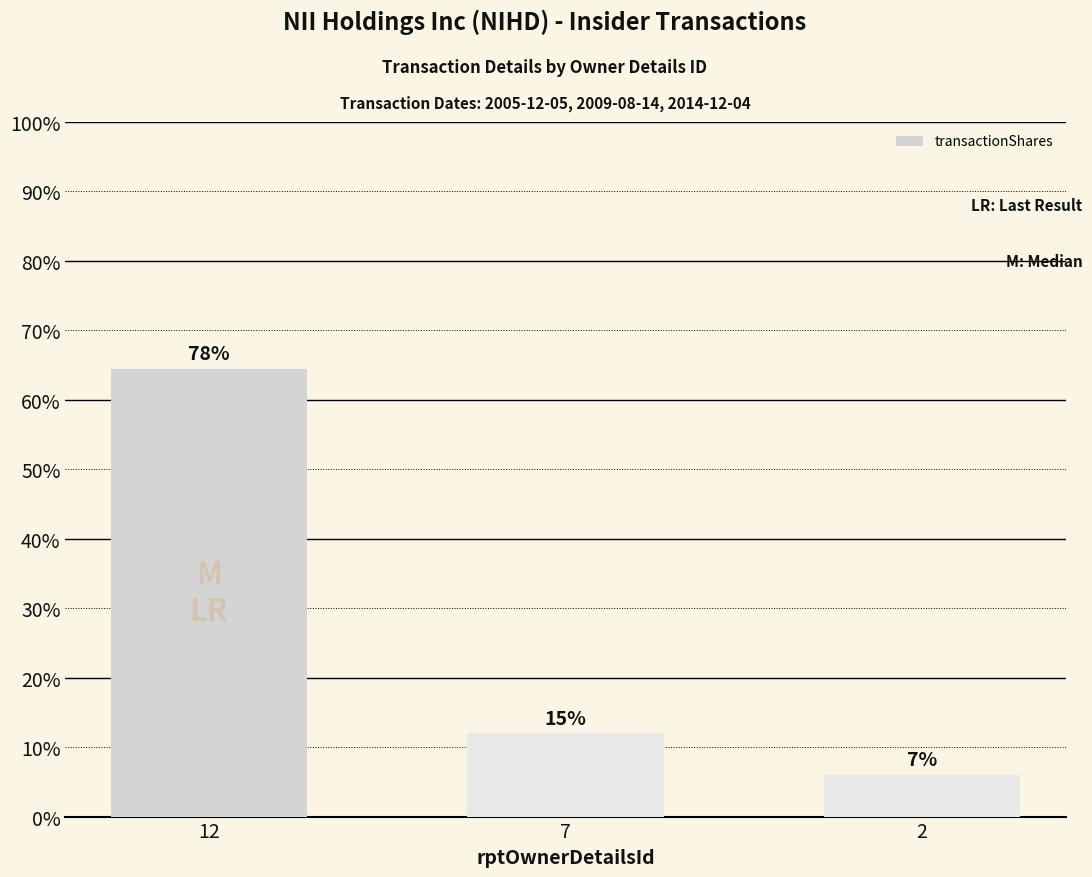

At which category does the chart reach its peak across all series?

12